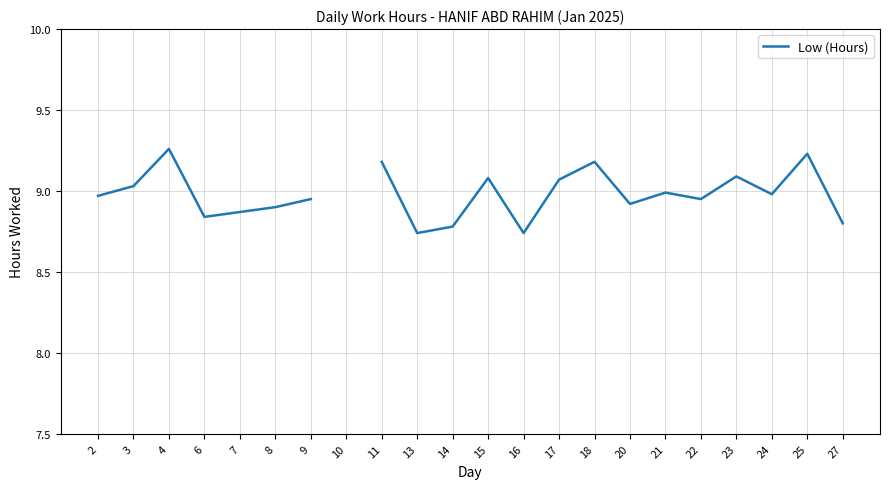

What is the ratio of the value at 23 to the value at 8?

1.0